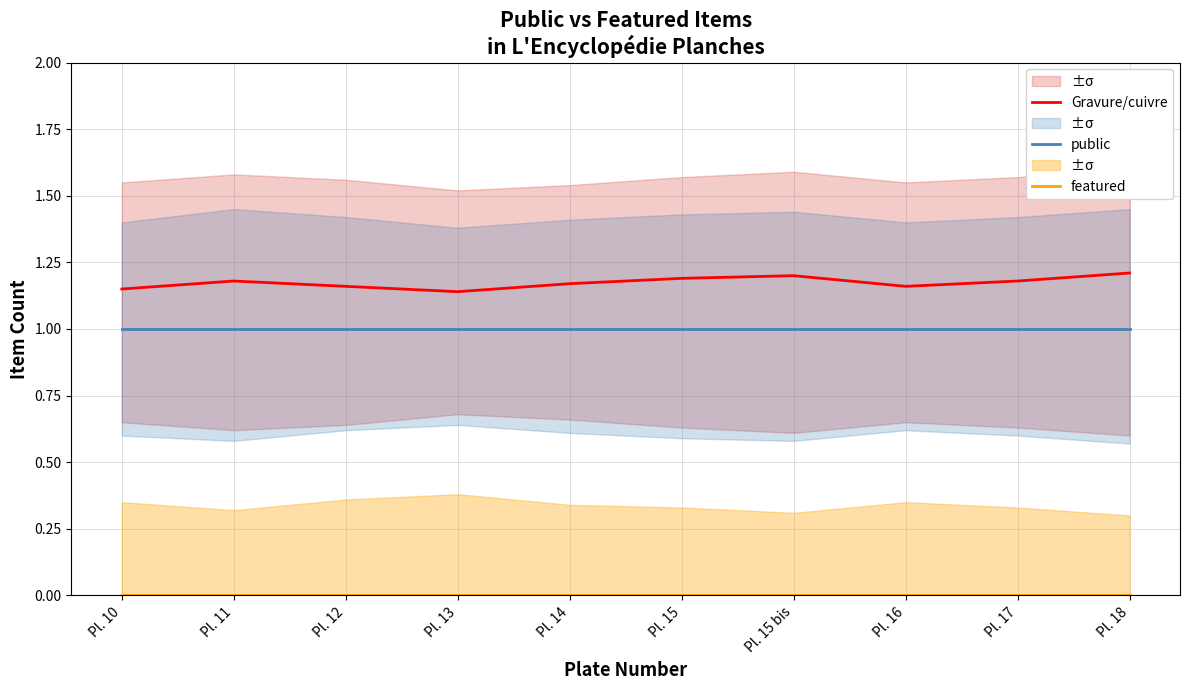

Rank the series at Pl. 17 from highest to lowest value.

Gravure/cuivre, public, featured